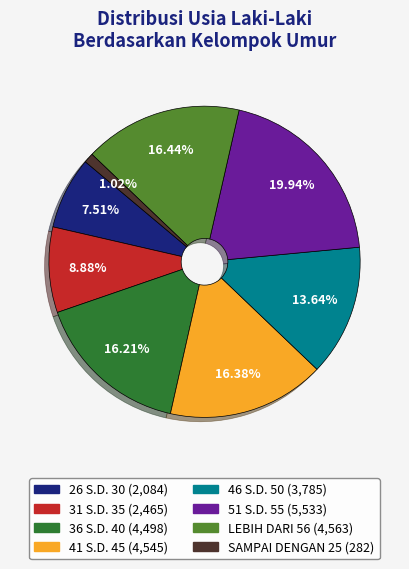

True or false: 46 S.D. 50 accounts for 3% of the total.

False